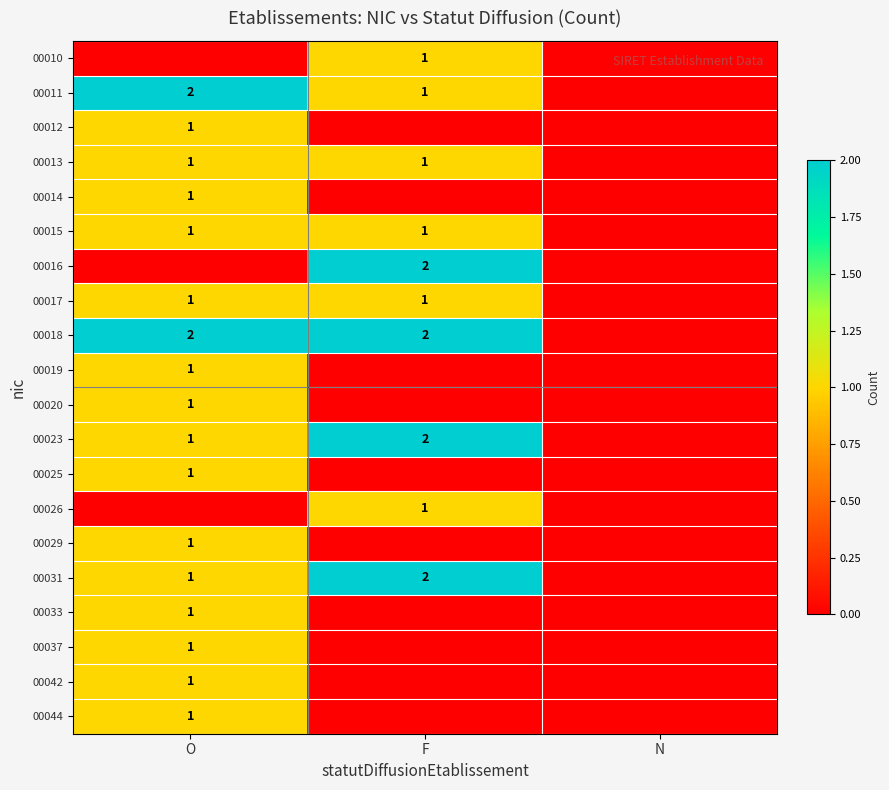

Is it true that 00011 equals 0 at F?

False